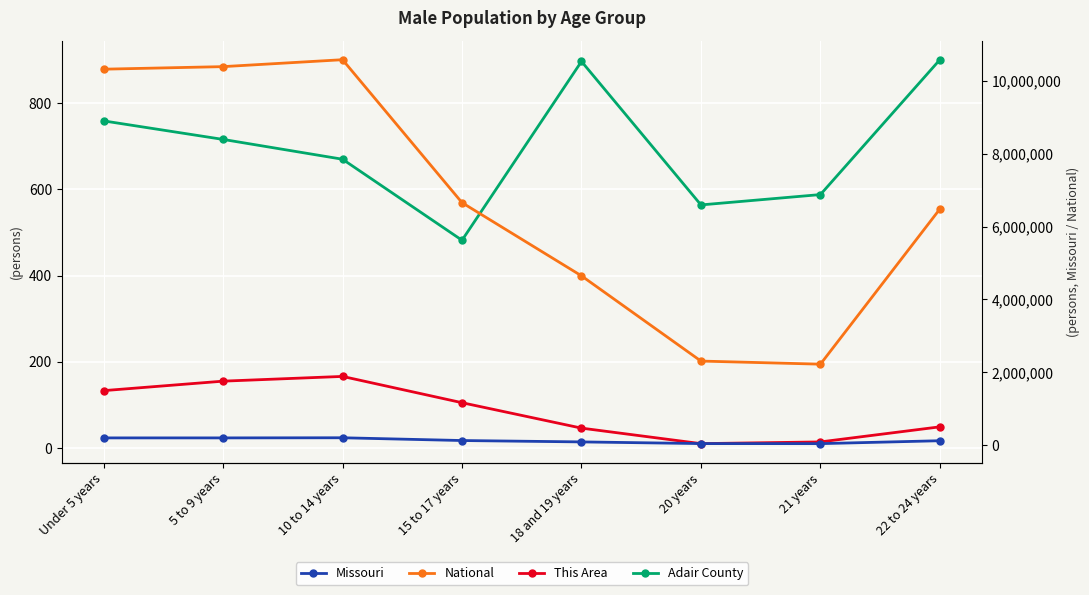

True or false: Adair County and Missouri intersect in this chart.

False